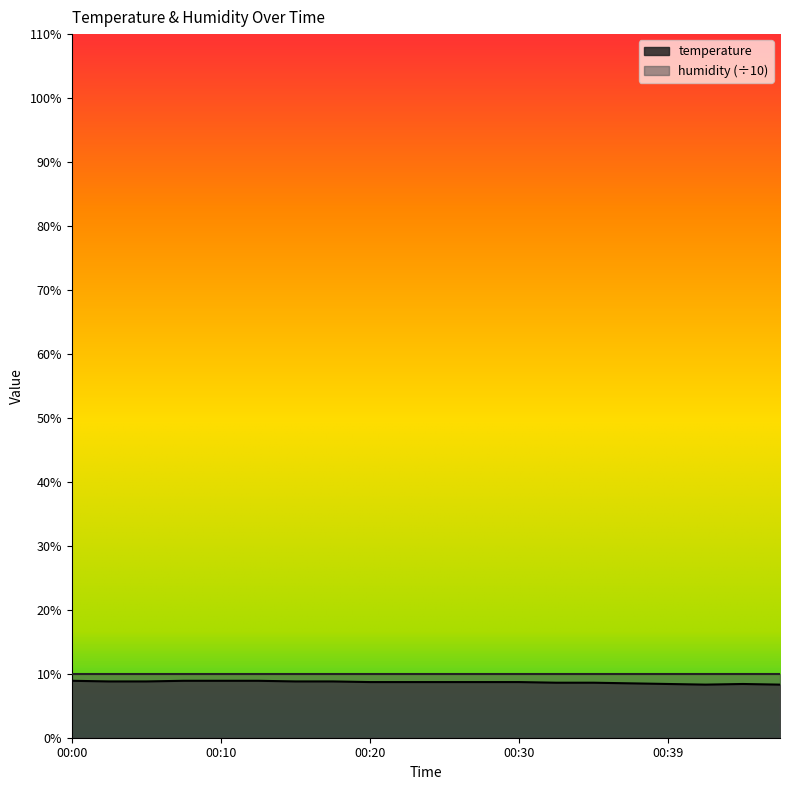

What is the value of the 10th point from the left?

8.7